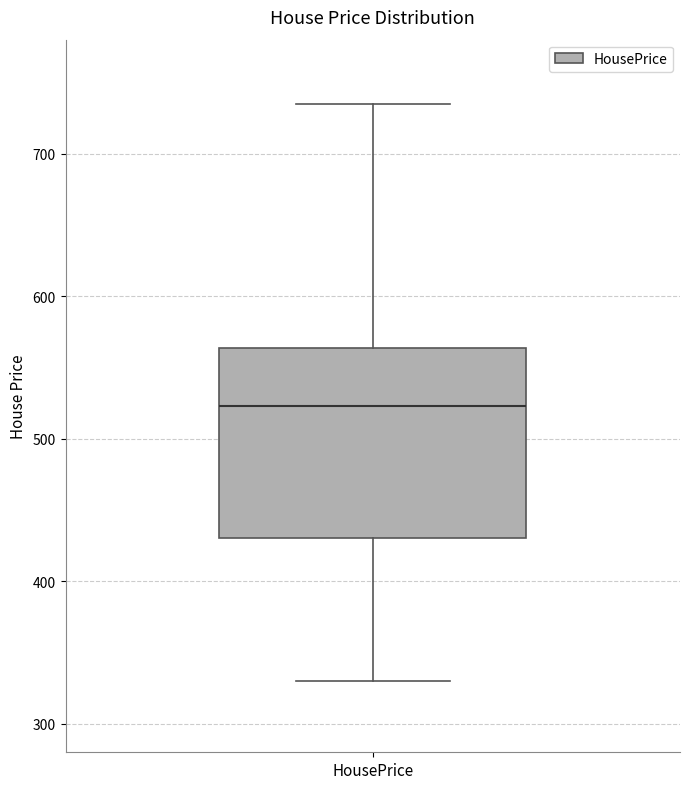

Where is the lower edge of the box for HousePrice on the y-axis? The values are not printed on the chart, so give them approximately, as read against the axis.

430